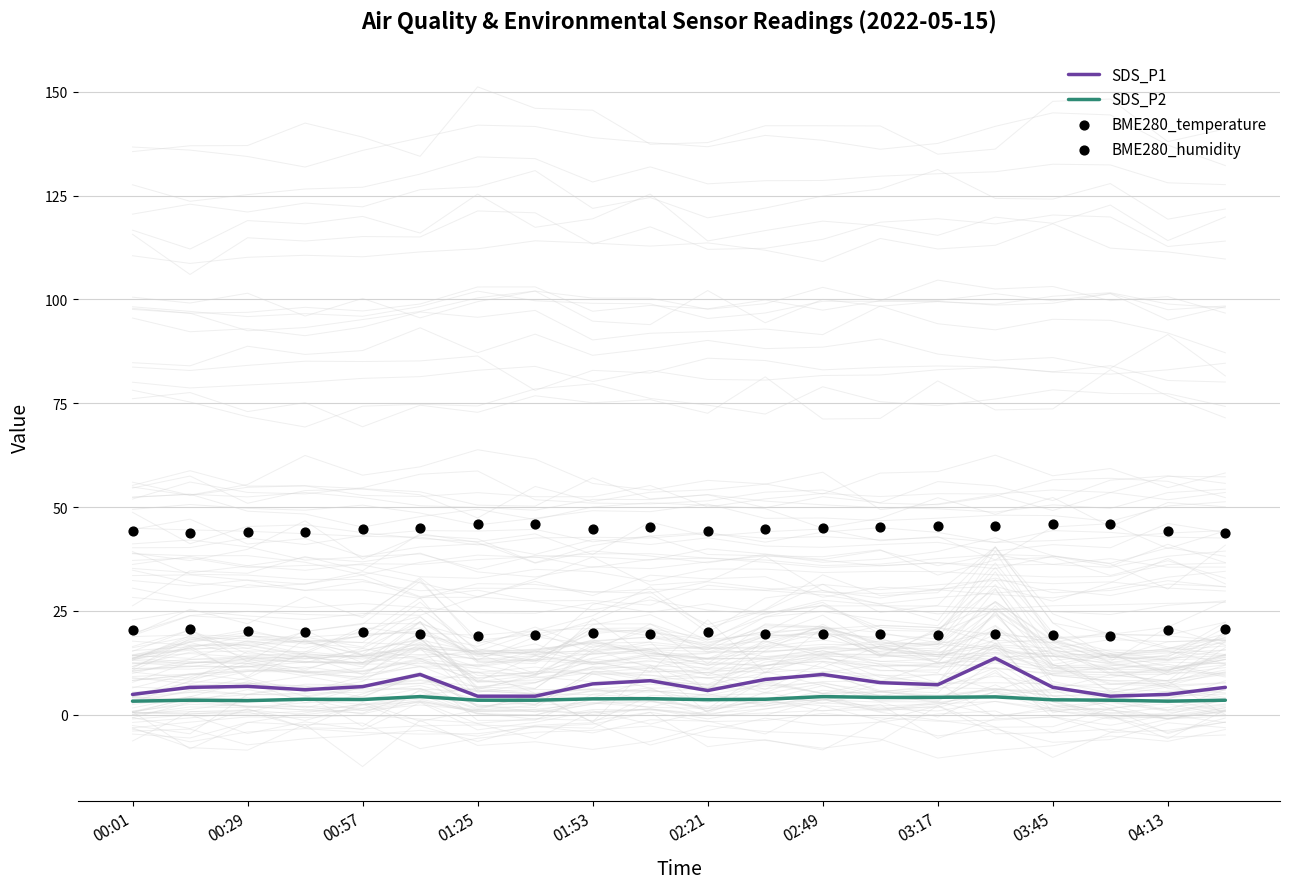

The SDS_P2 series shows 3.8 at 01:53. True or false?

True